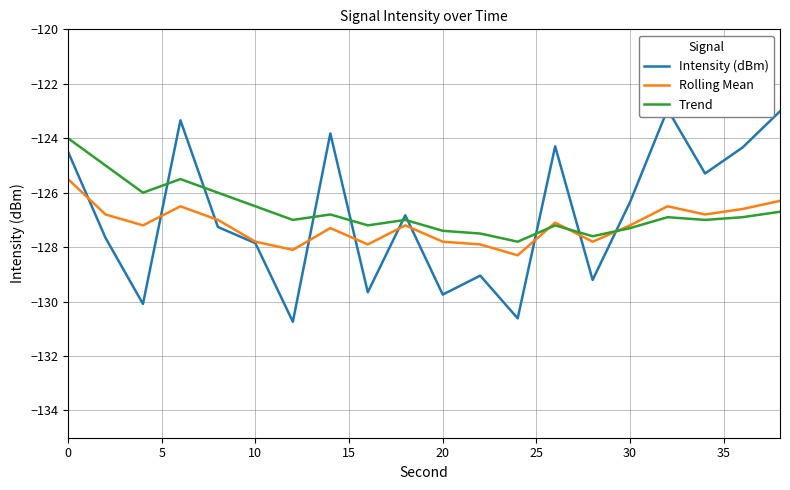

The Rolling Mean series shows -48.1 at 10. True or false?

False